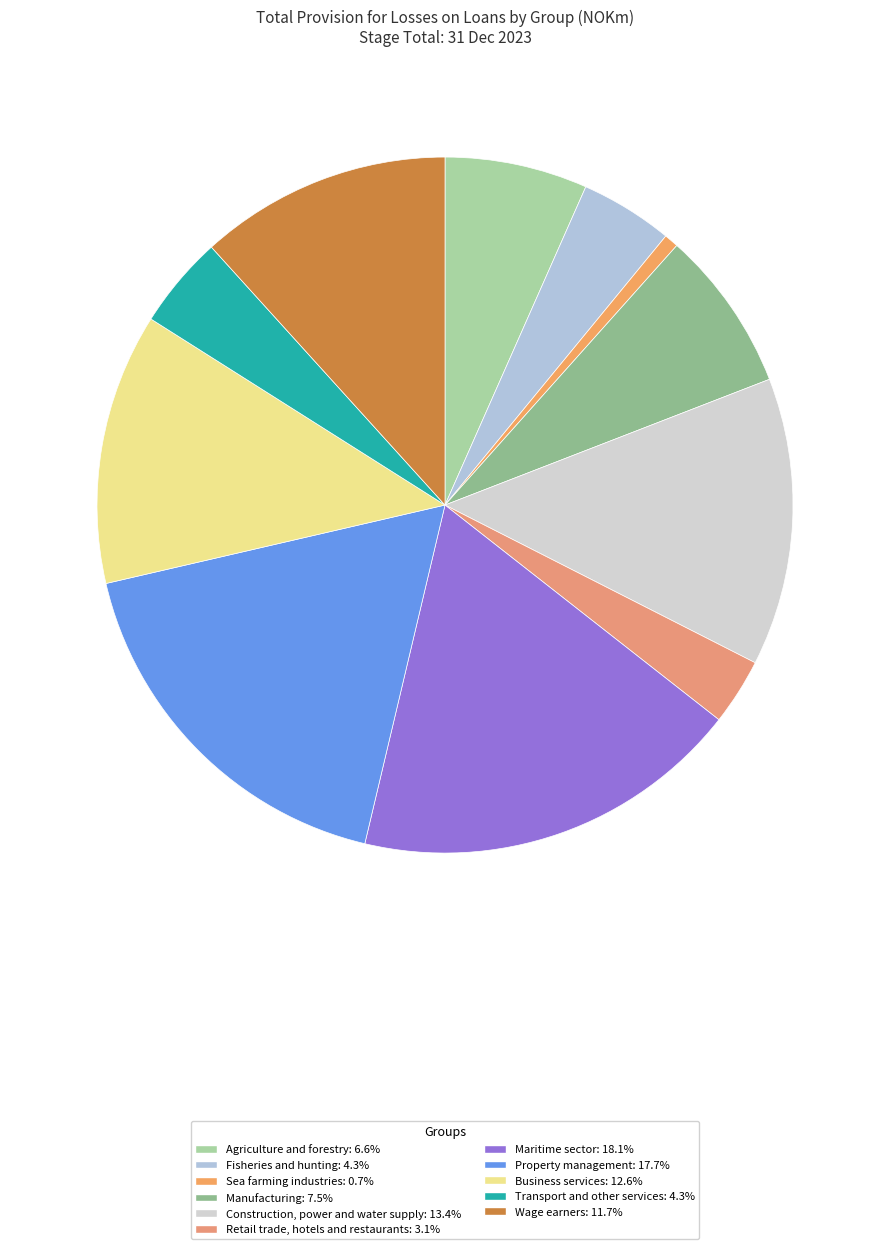

Count the number of slices in the pie.

11